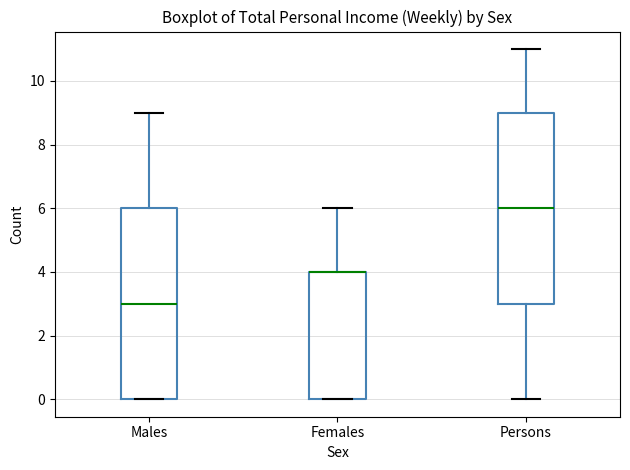

Where does the upper whisker of the box for Males end on the y-axis? The values are not printed on the chart, so give them approximately, as read against the axis.

9